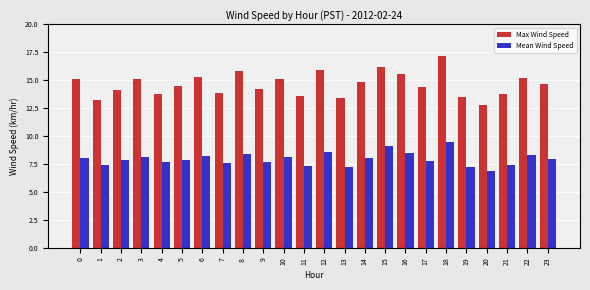

Is the value of Mean Wind Speed at 1 greater than the value of Max Wind Speed at 22?

No